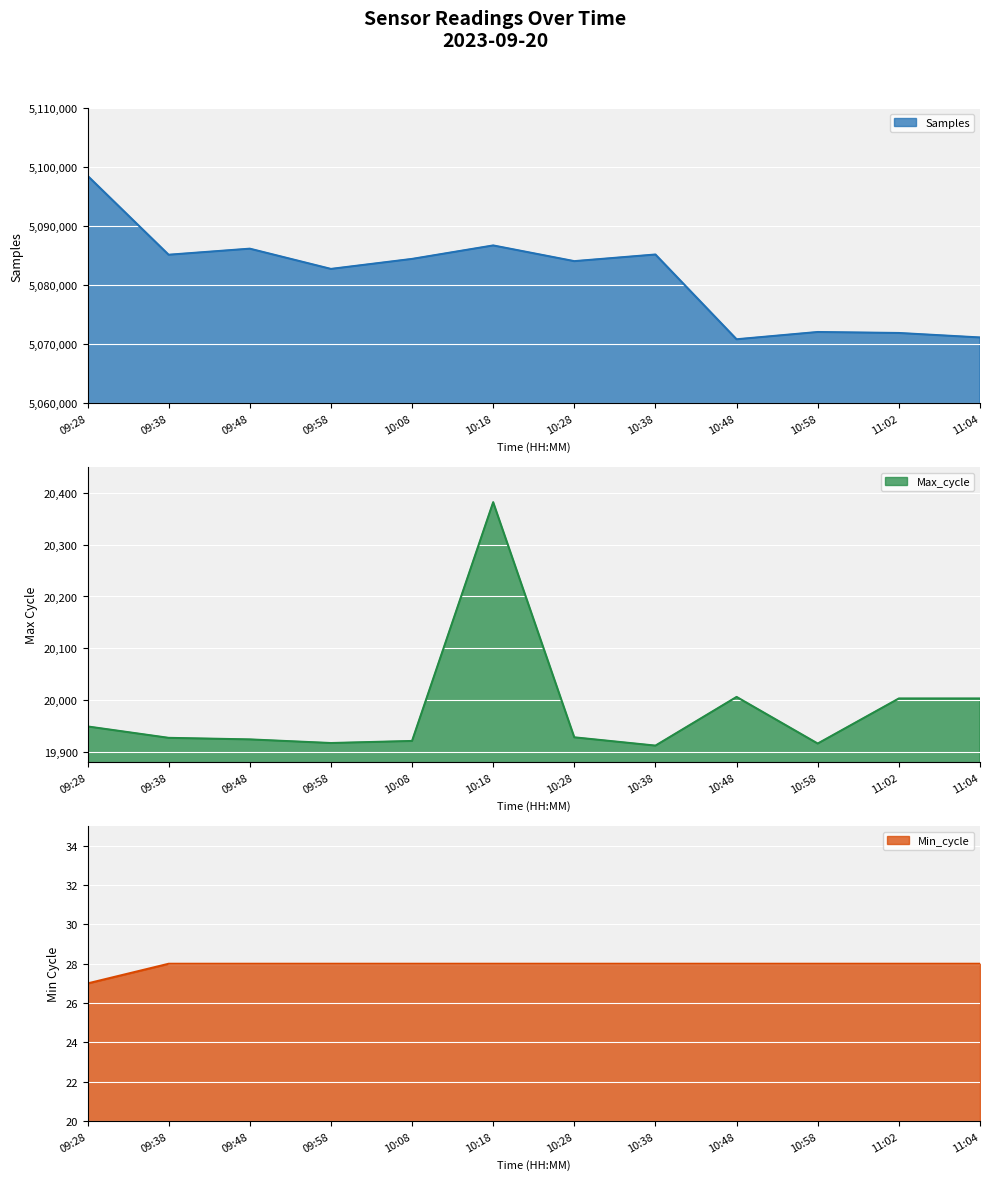

List the labels in order of Min_cycle value, largest first.

09:38, 09:48, 09:58, 10:08, 10:18, 10:28, 10:38, 10:48, 10:58, 11:02, 11:04, 09:28